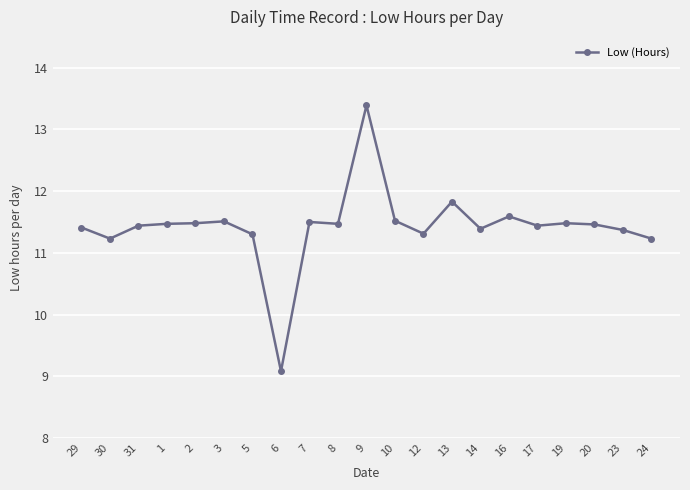

What is the sum of the values at 9 and 3?

24.9